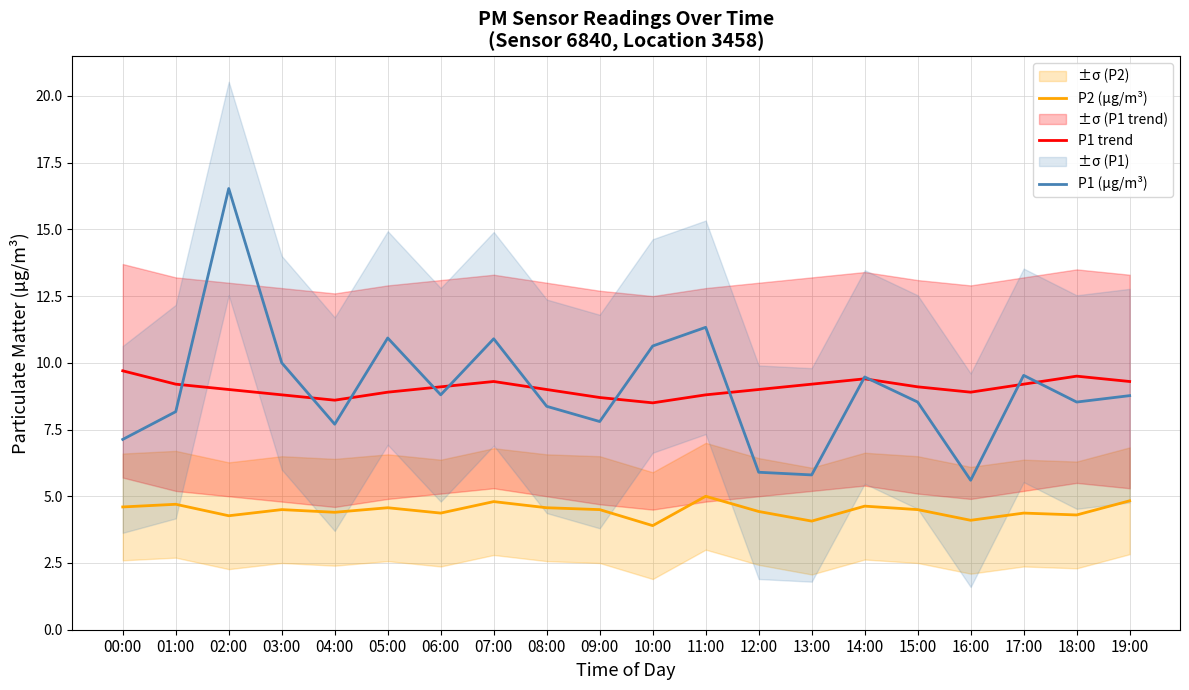

Rank the categories by P1 (µg/m³) value from lowest to highest.

16:00, 13:00, 12:00, 00:00, 04:00, 09:00, 01:00, 08:00, 15:00, 18:00, 19:00, 06:00, 14:00, 17:00, 03:00, 10:00, 07:00, 05:00, 11:00, 02:00